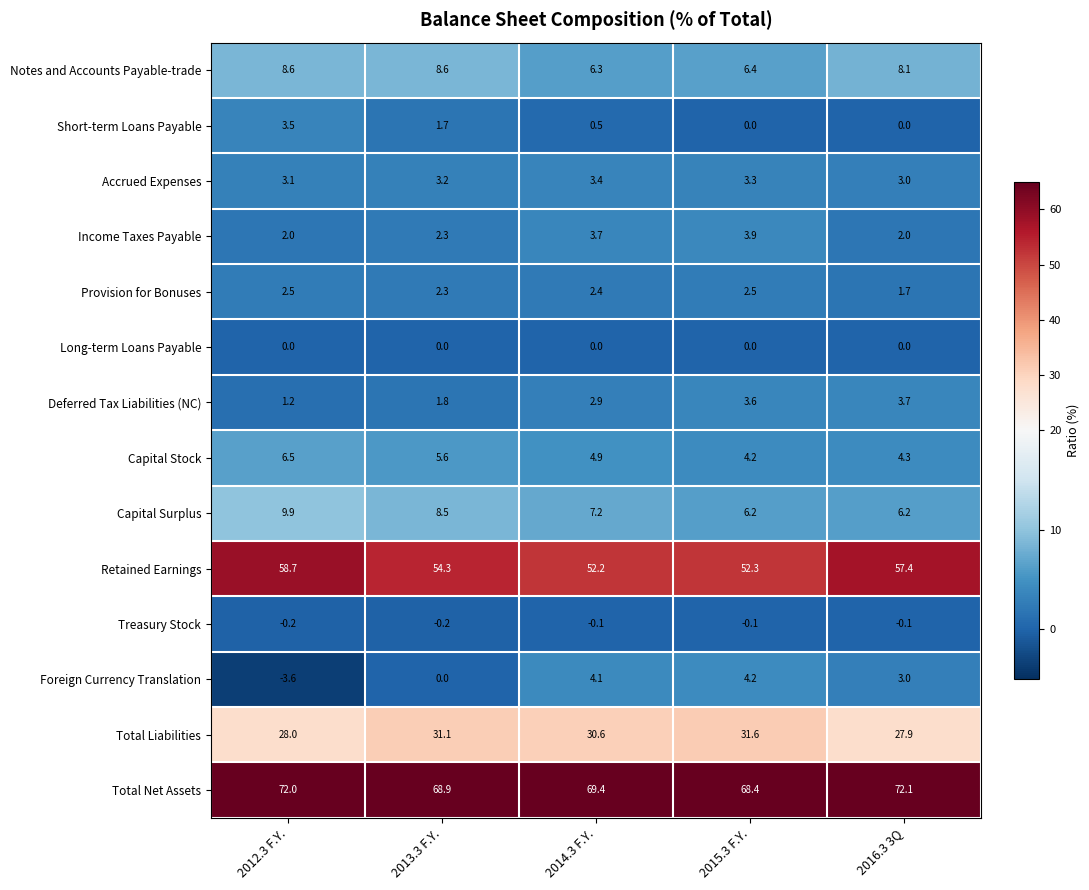

Is it true that Provision for Bonuses equals 1.7 at 2016.3 3Q?

True